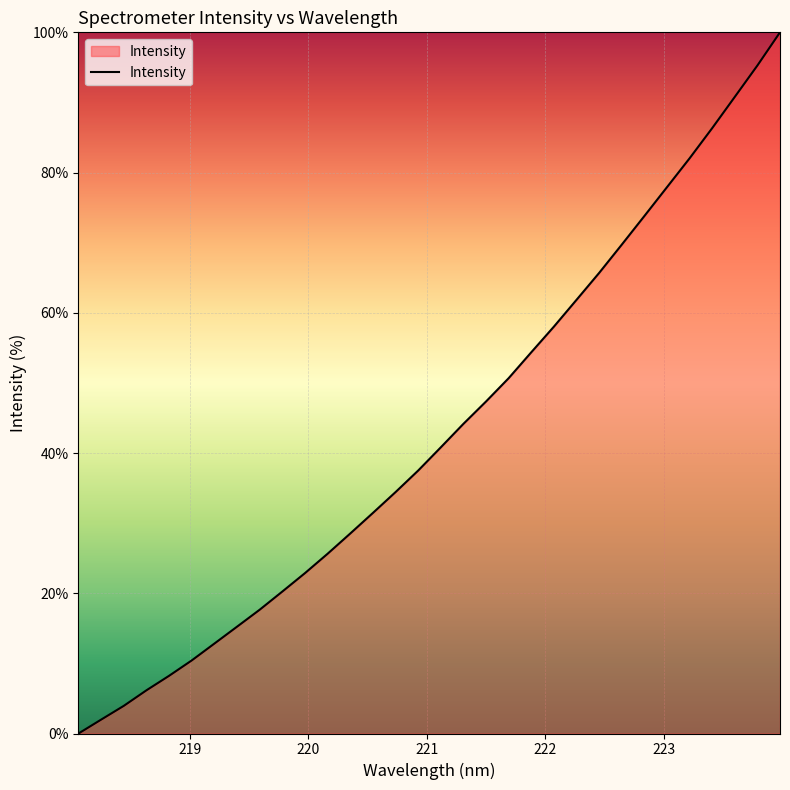

What is the difference between the maximum and minimum values?

100.0